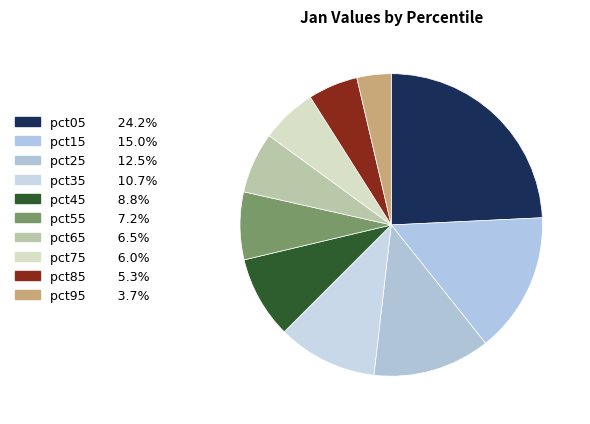

Does pct45 represent more than half of the total?

No